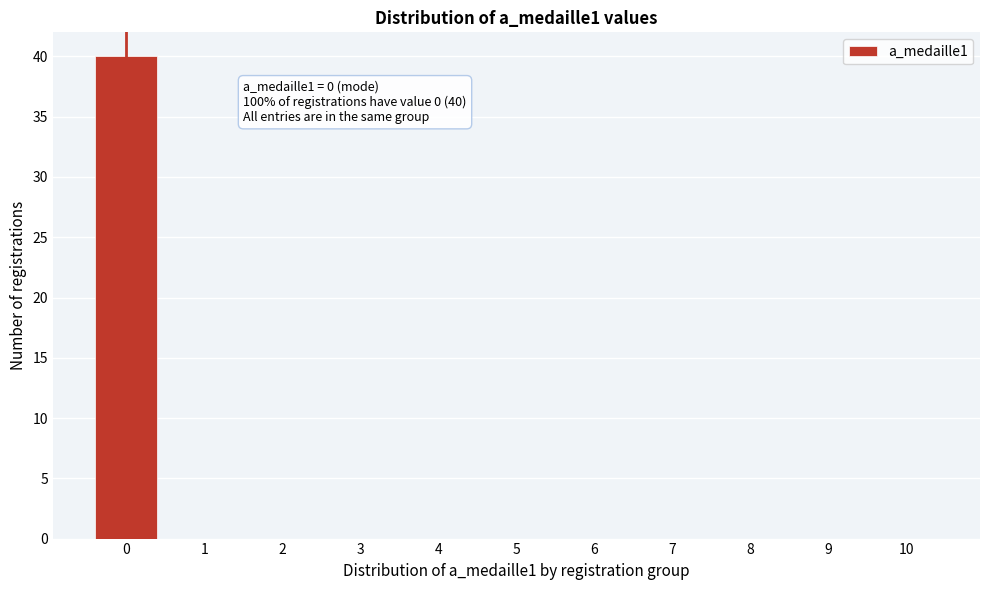

Reading right to left, extract all data points from this chart.

10=0	9=0	8=0	7=0	6=0	5=0	4=0	3=0	2=0	1=0	0=40